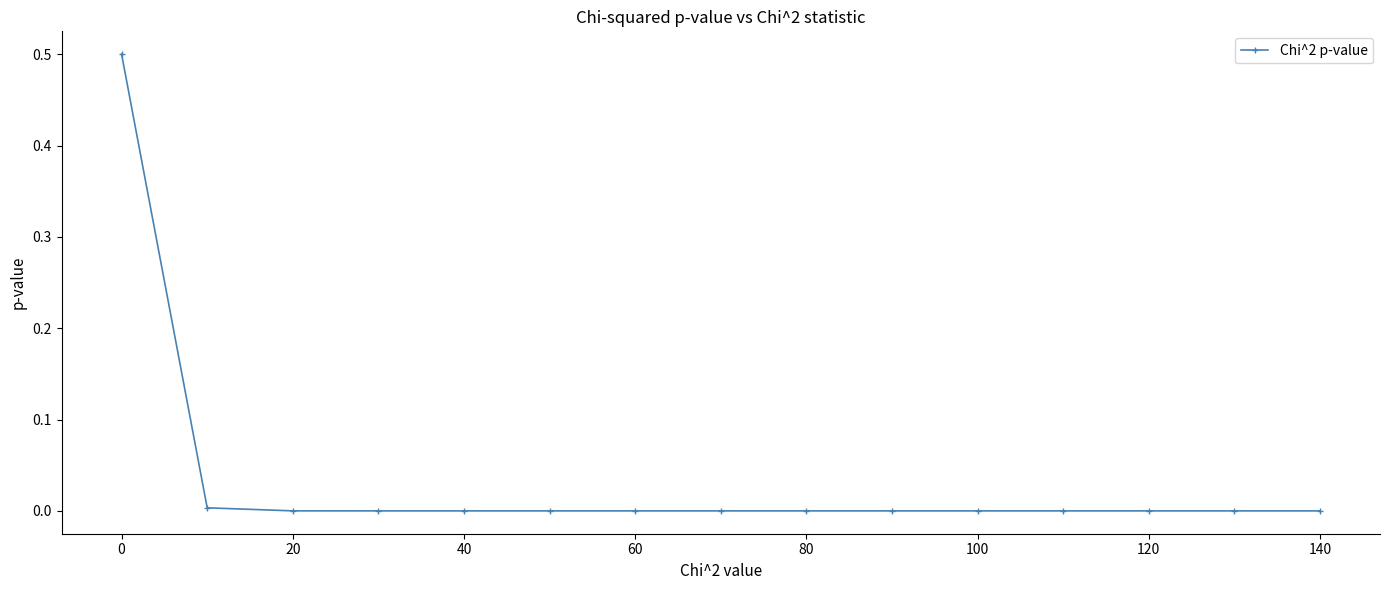

What is the greatest value displayed?

0.5